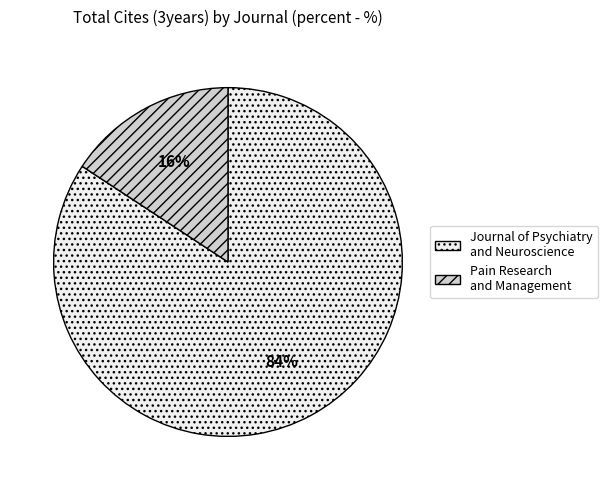

True or false: Pain Research and Management accounts for 21% of the total.

False